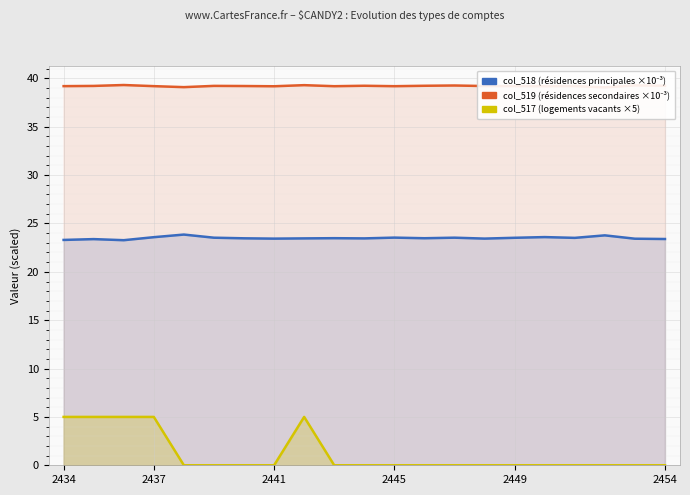

Does the chart display data point markers on the line(s)?

No